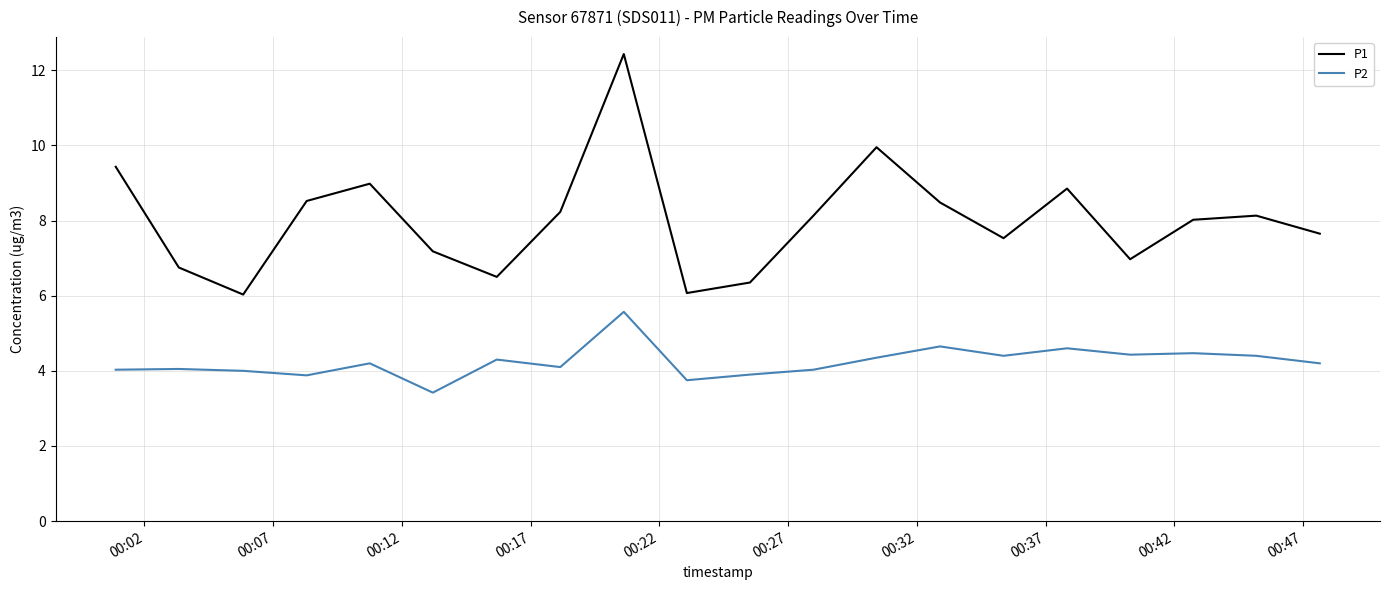

What is the difference between the maximum and minimum values in the P1 series?

6.4